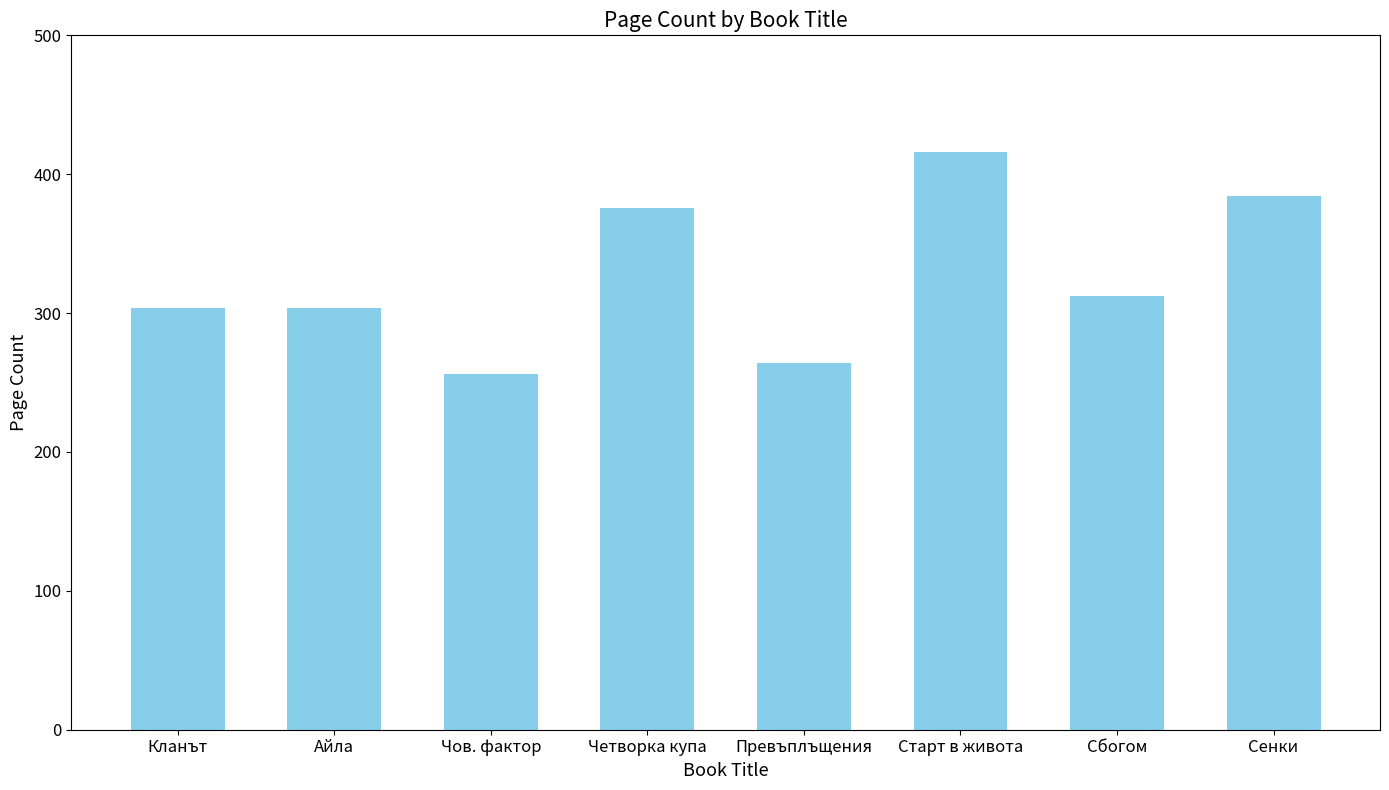

What is the value of the 5th bar from the left?

264